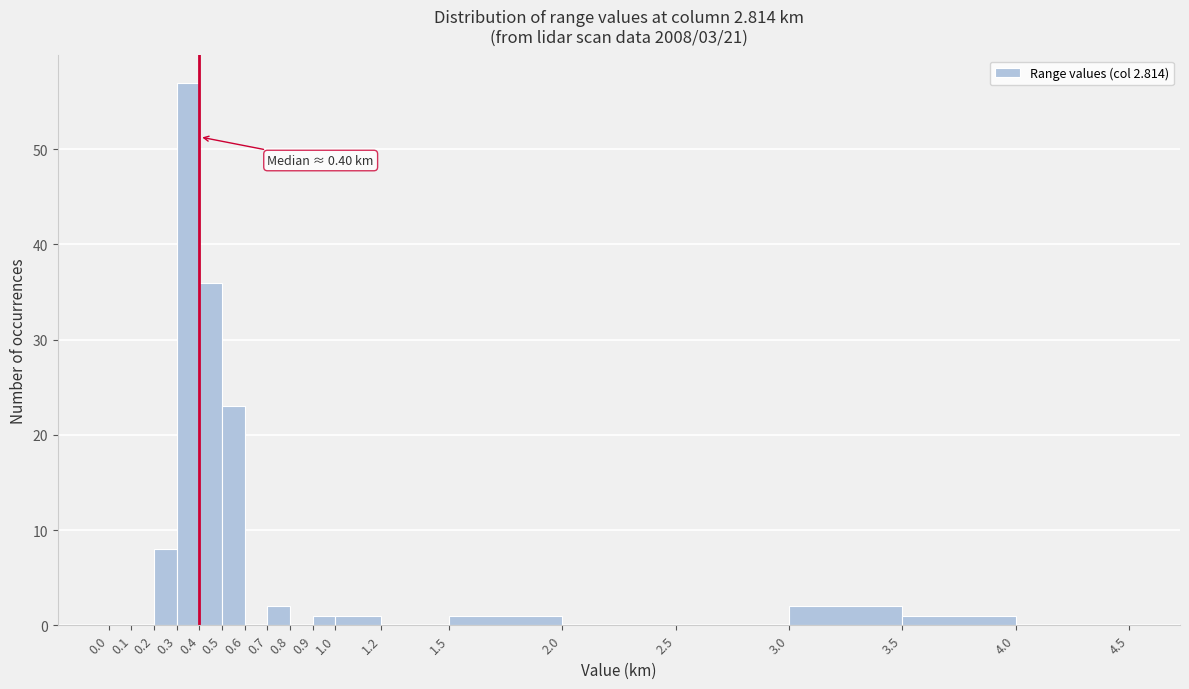

Which range on the x-axis has the tallest bar?

0.3 to 0.4